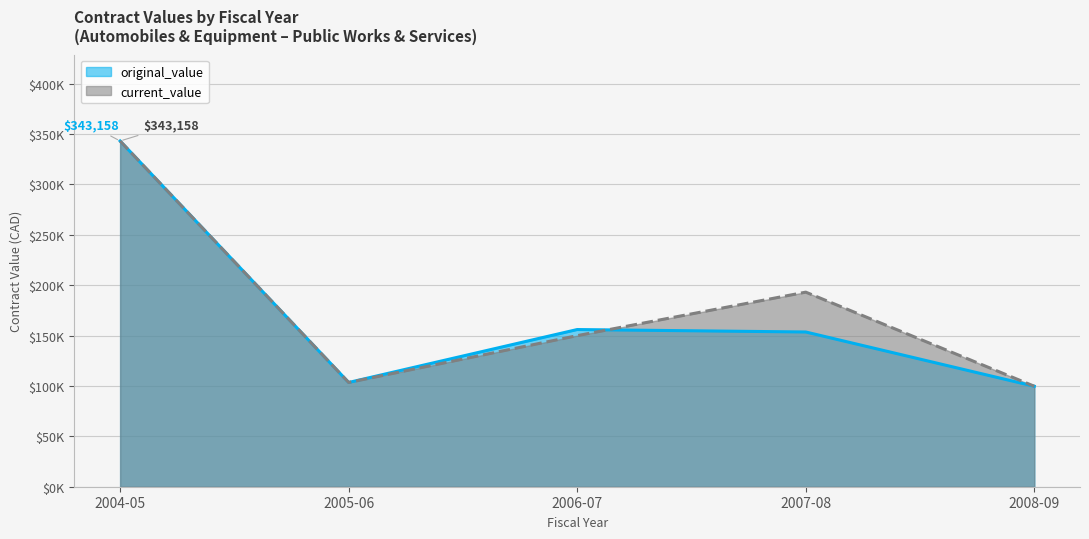

At which label does original_value reach its peak?

2004-05